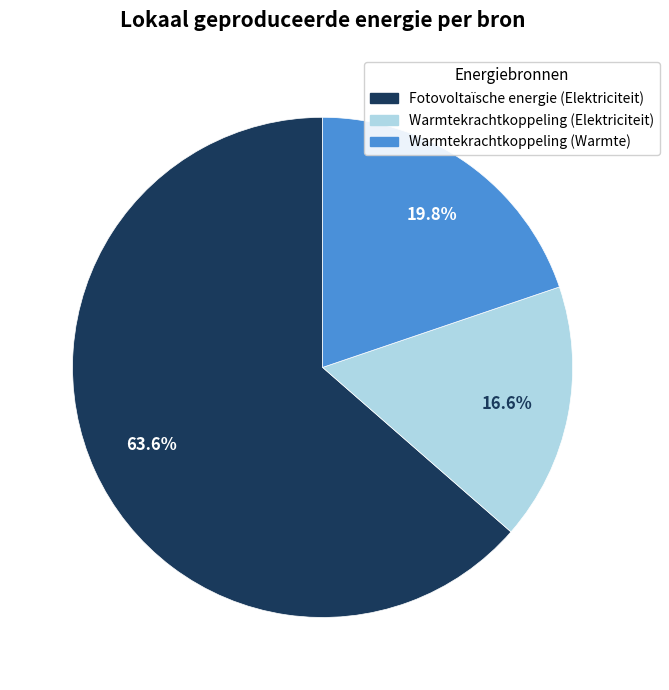

To the nearest percent, what portion does Warmtekrachtkoppeling (Warmte) represent?

20%